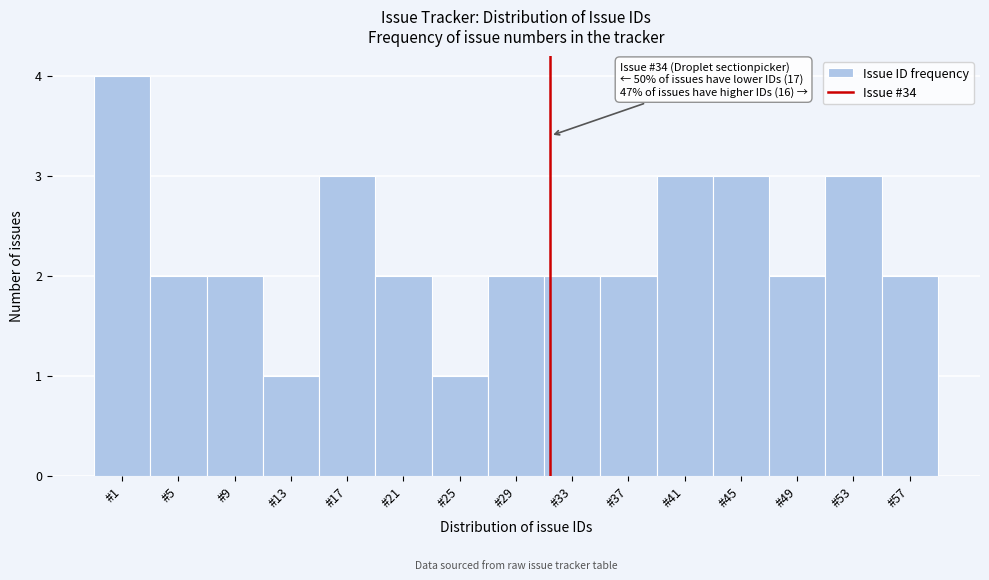

Reading left to right, extract all data points from this chart.

#1=4	#5=2	#9=2	#13=1	#17=3	#21=2	#25=1	#29=2	#33=2	#37=2	#41=3	#45=3	#49=2	#53=3	#57=2